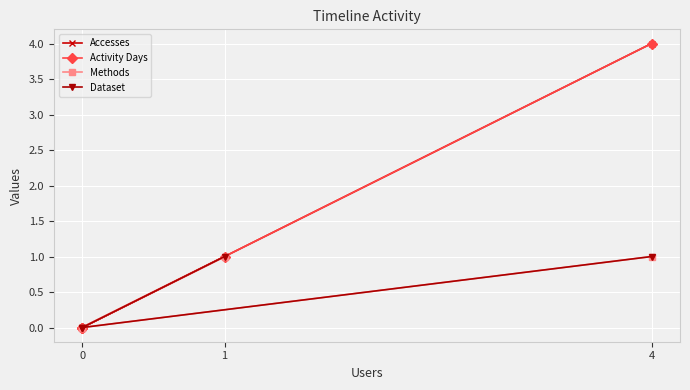

Rank the series at 1 from highest to lowest value.

Accesses, Activity Days, Methods, Dataset